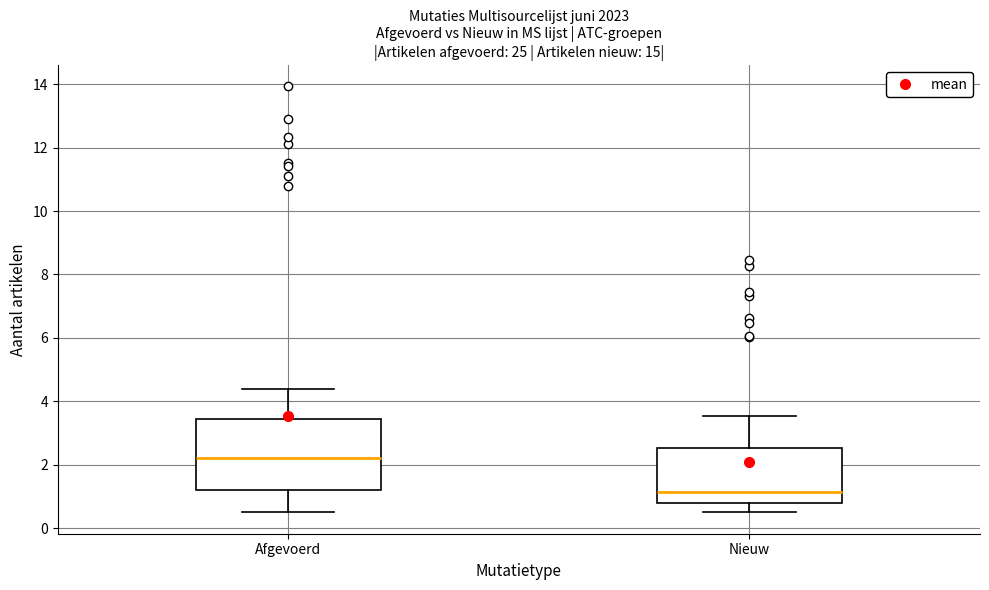

Which box's median line is the highest?

Afgevoerd